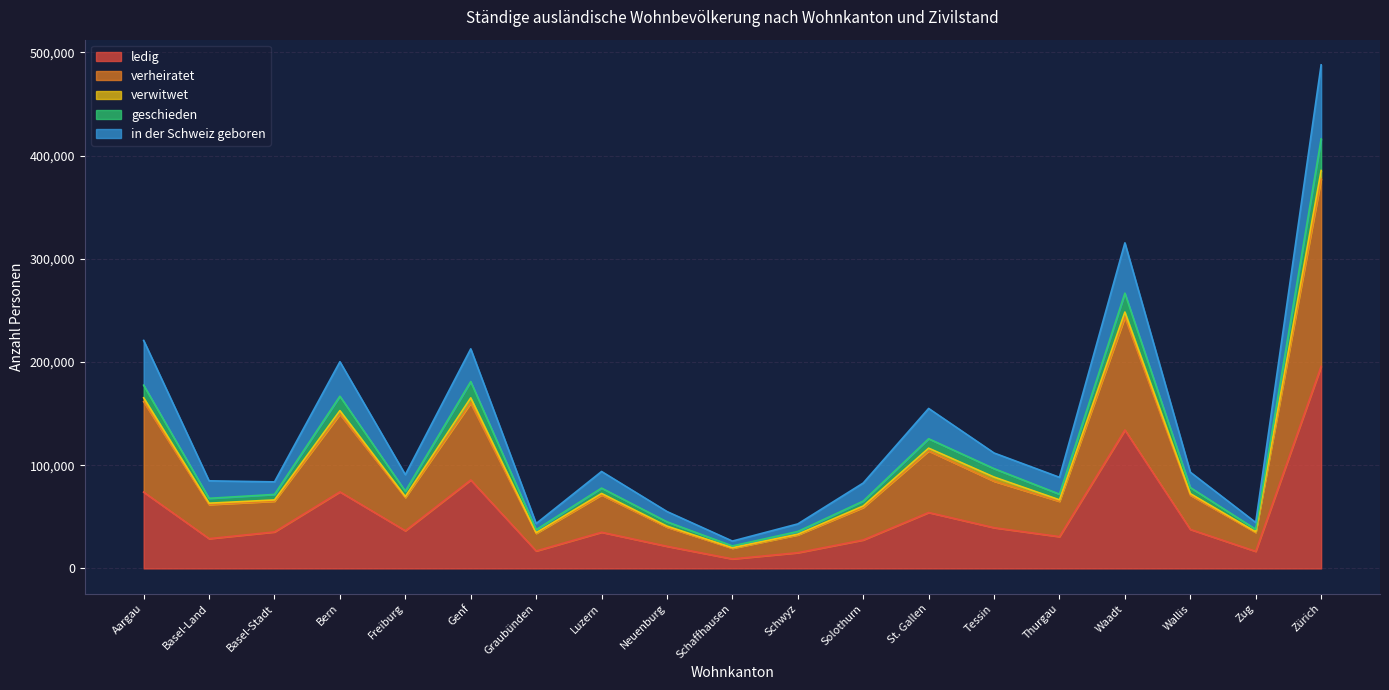

True or false: geschieden has a value of 76617 at Genf.

False